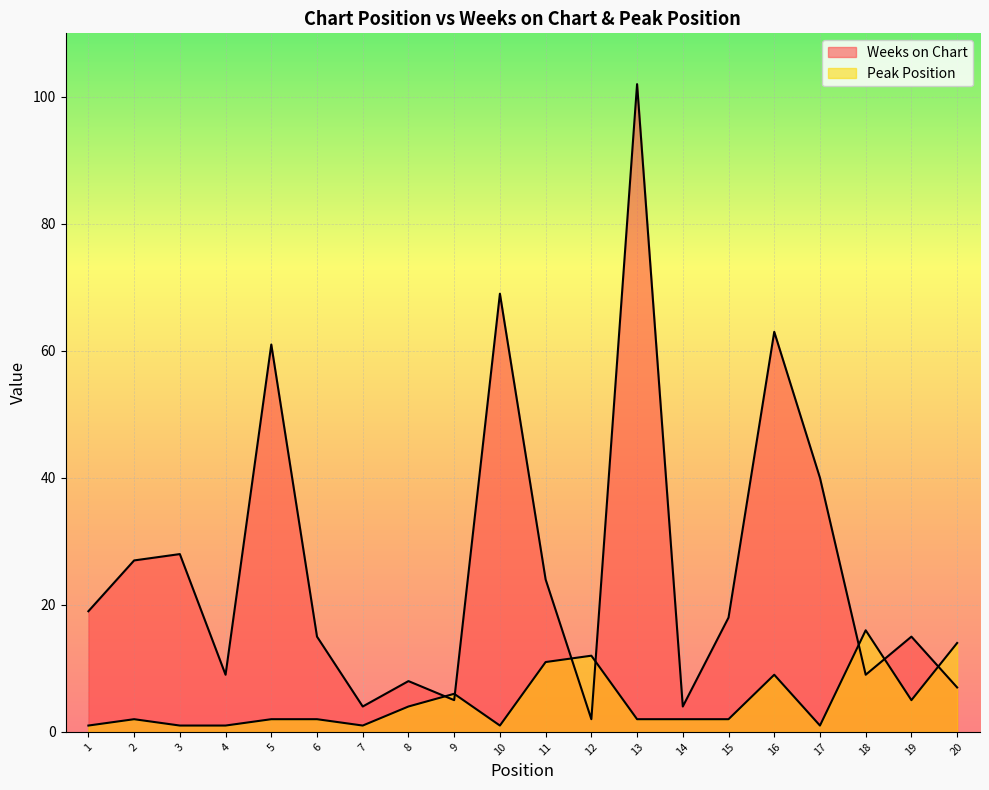

What is the minimum value for Weeks on Chart?

2